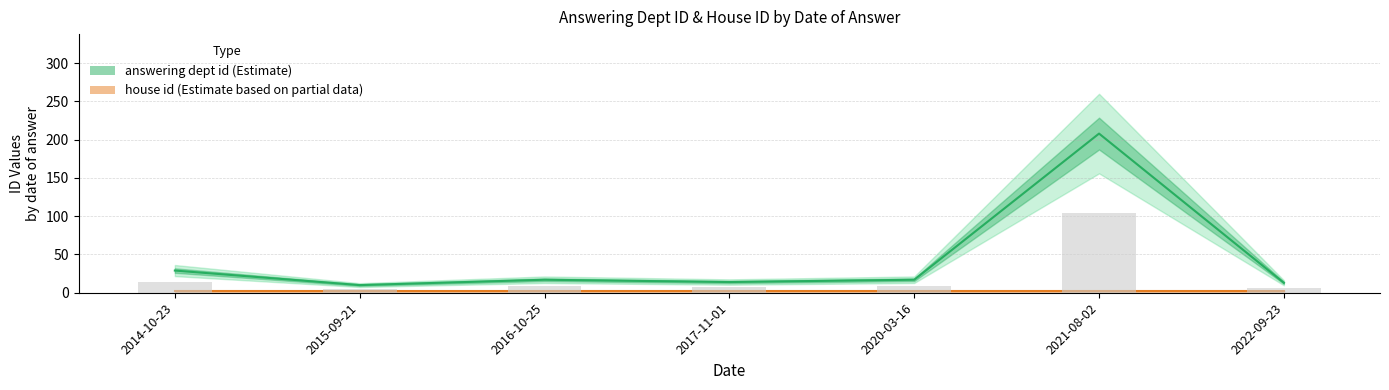

Which series changed the most between 2015-09-21 and 2016-10-25?

answering dept id